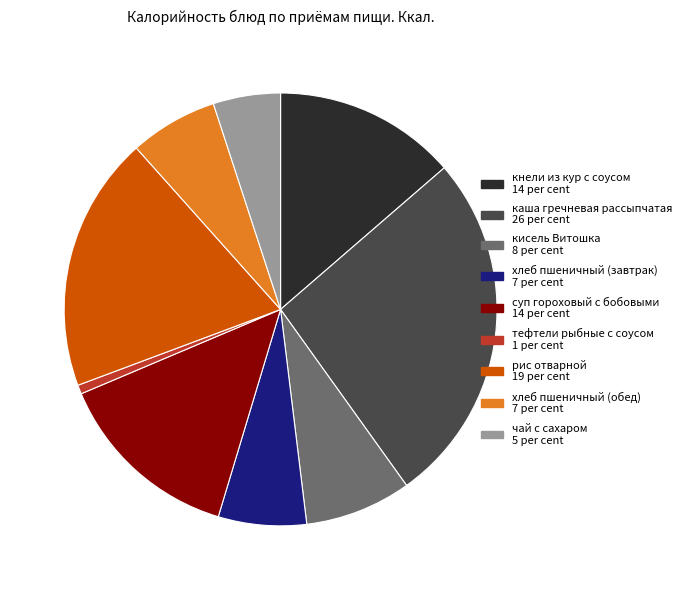

How many segments does this pie chart have?

9